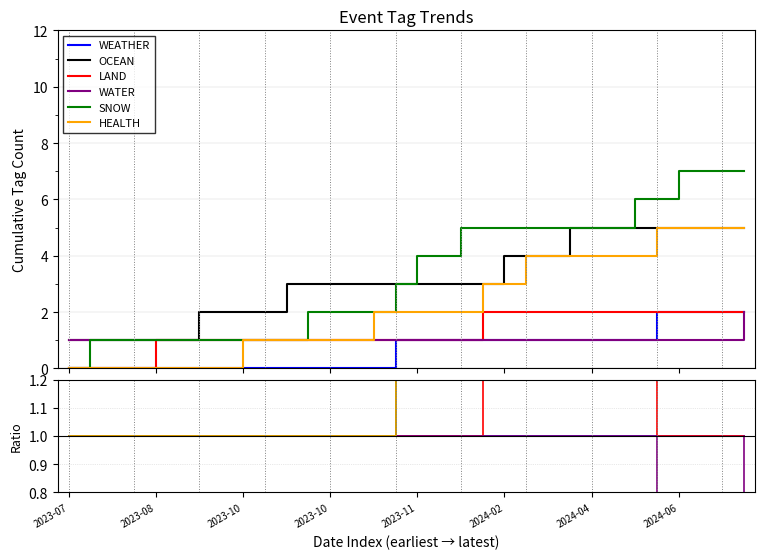

Which category has the lowest value in the OCEAN series?

2023-07